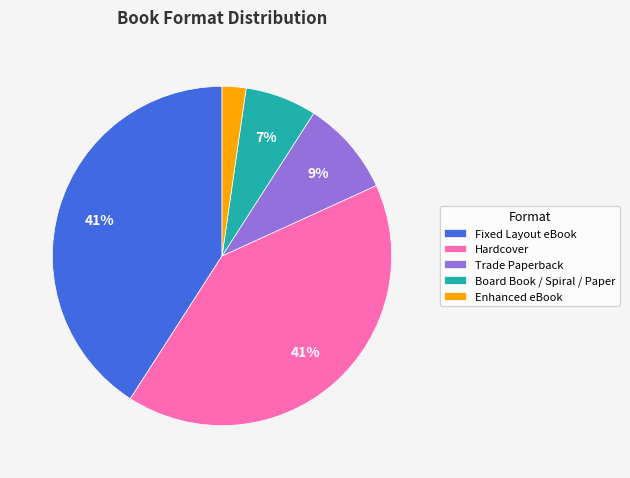

Which category has the smallest portion of the pie?

Enhanced eBook